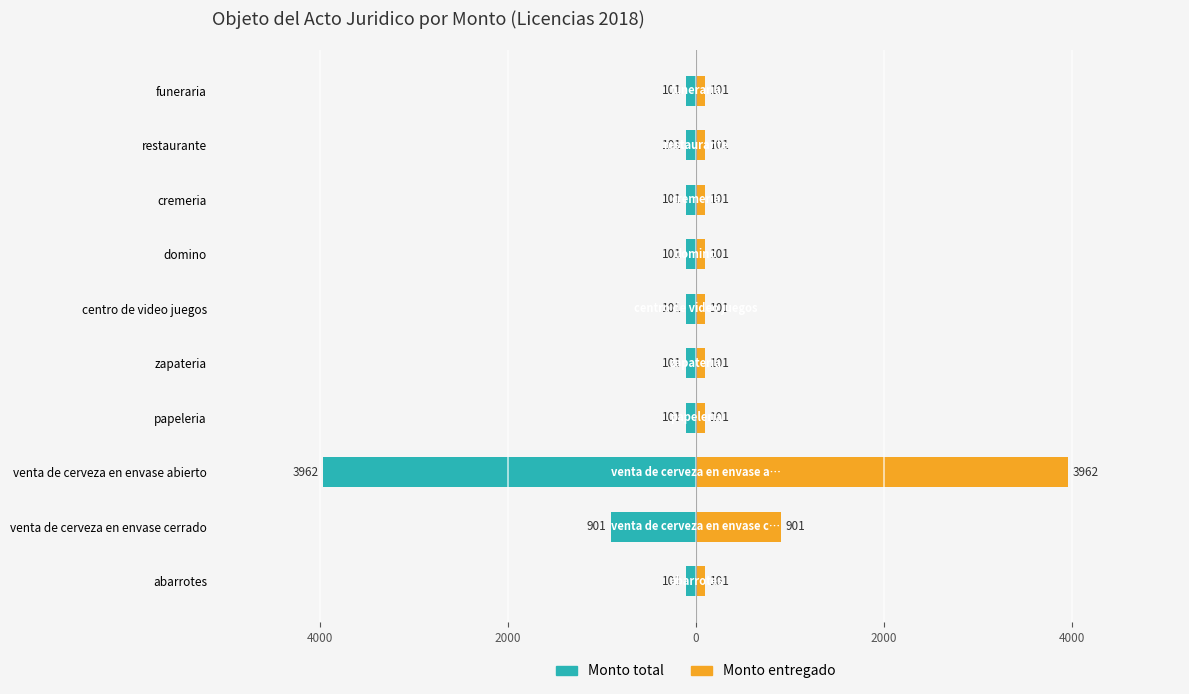

True or false: Monto total has a value of -6368 at venta de cerveza en envase abierto.

False